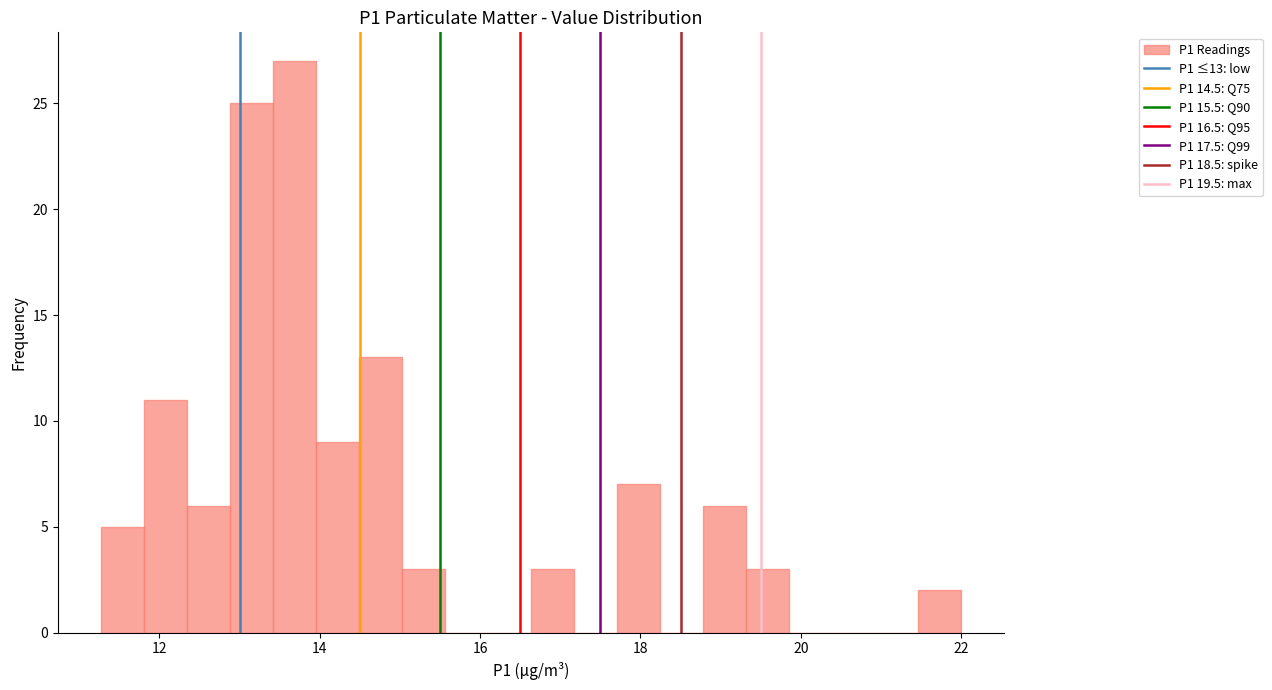

Around what value on the x-axis is the tallest bar? Give the approximate position of its centre, as read against the axis.

13.6